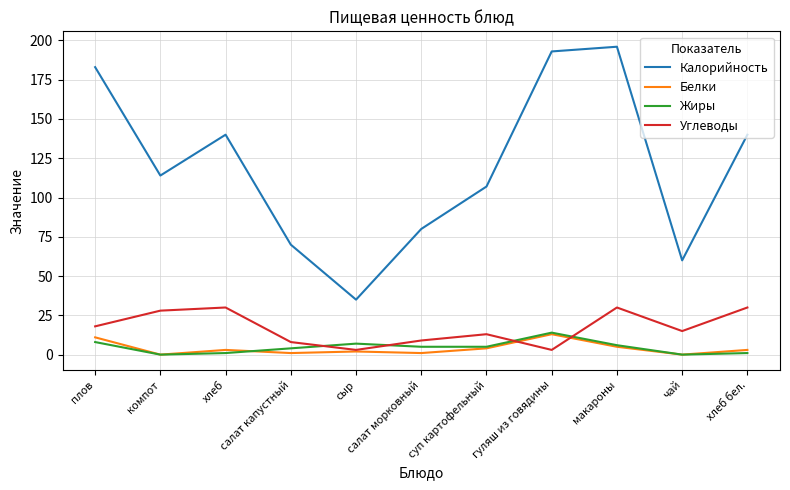

Is this an area chart (filled region under the line)?

No